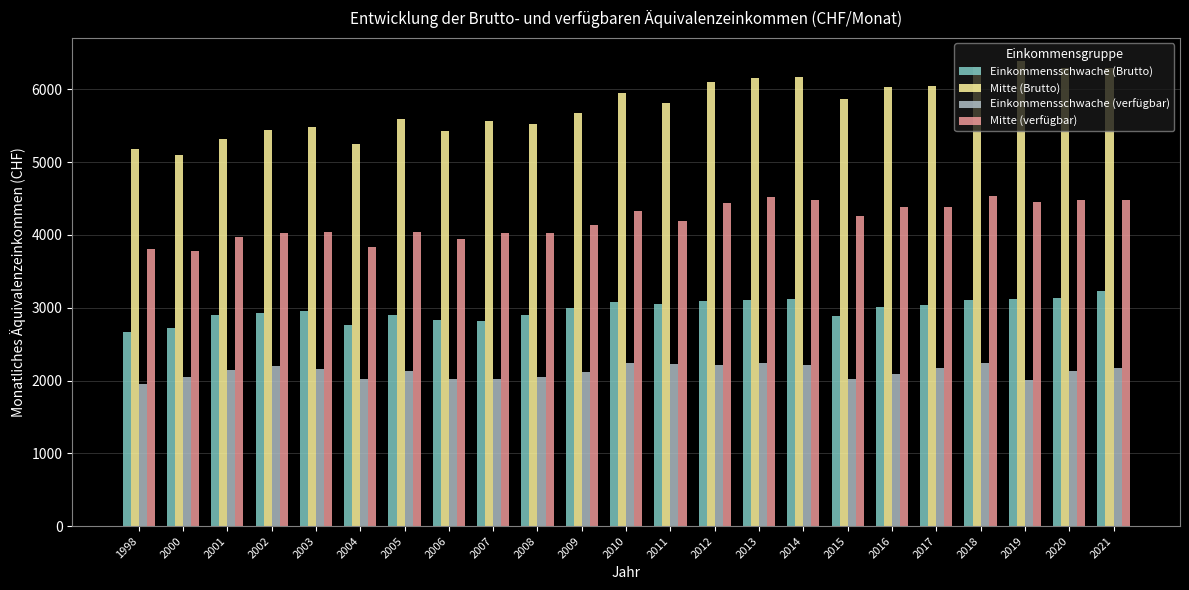

How many values in the Einkommensschwache (verfügbar) series exceed 2130?

12